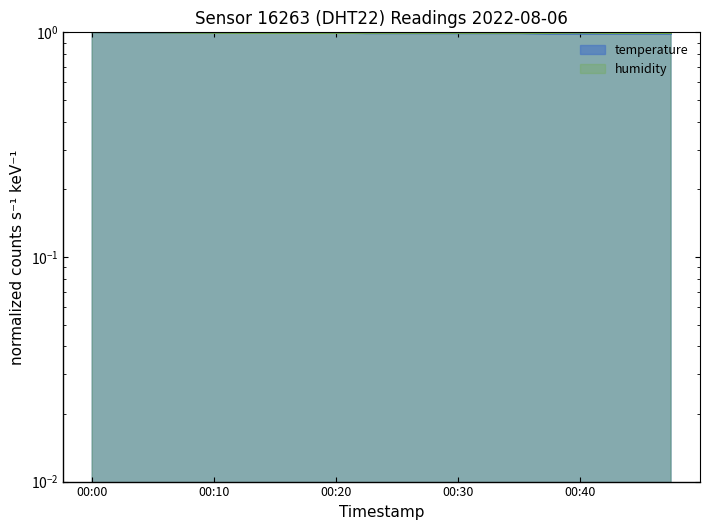

What is the minimum value for humidity?

1.0